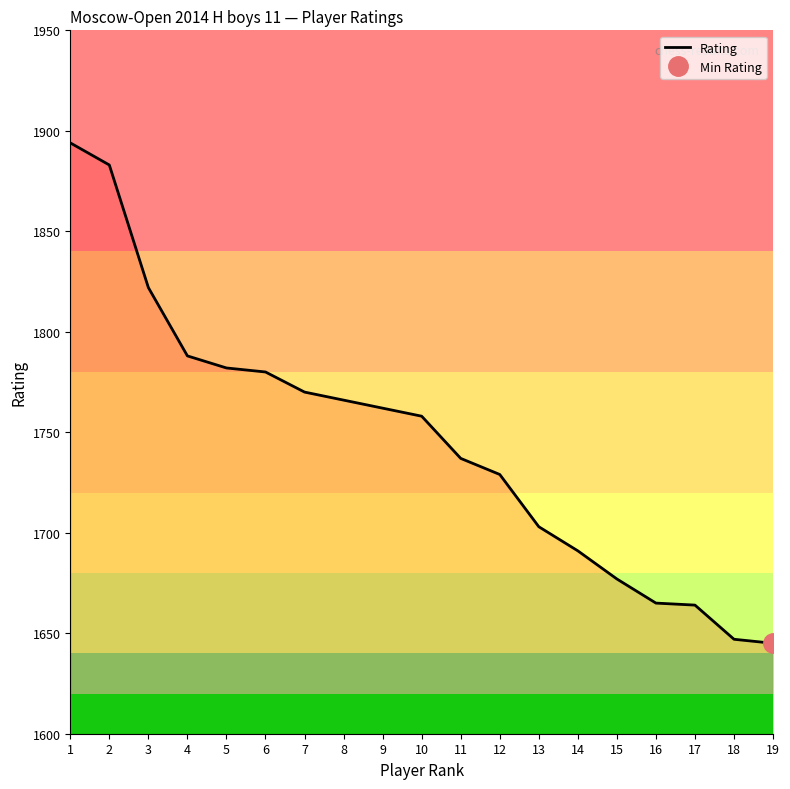

What is the difference between the second highest and second lowest values?

236